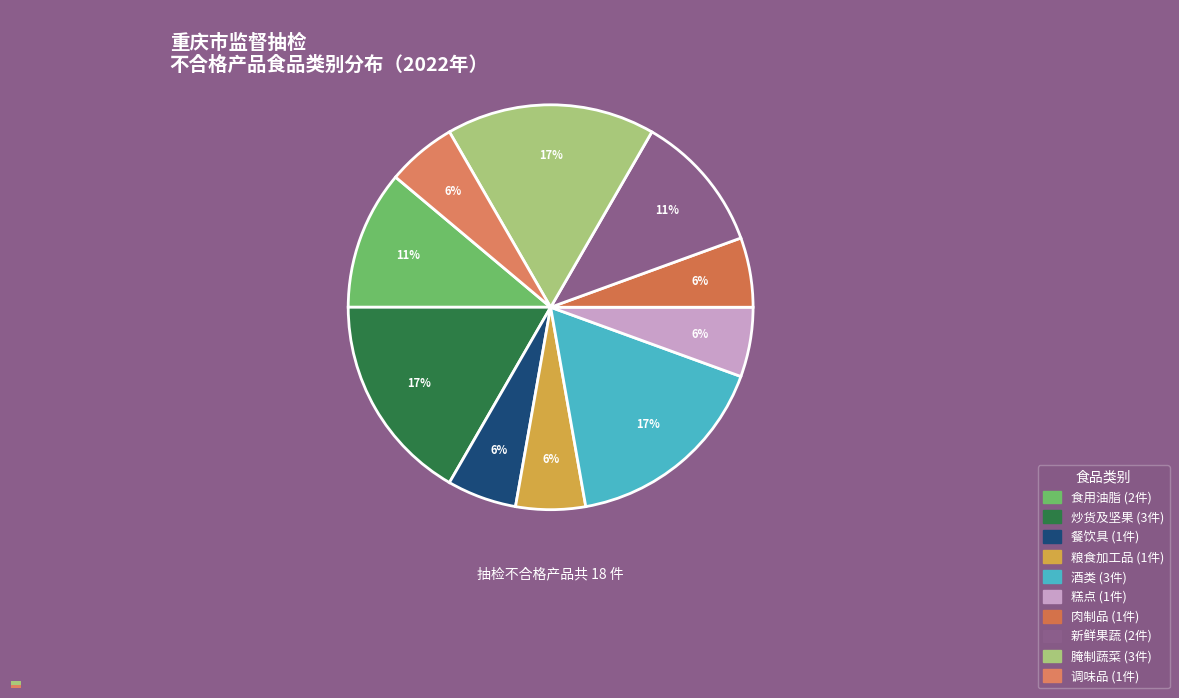

The 生姜 slice represents 1% of the pie. True or false?

False